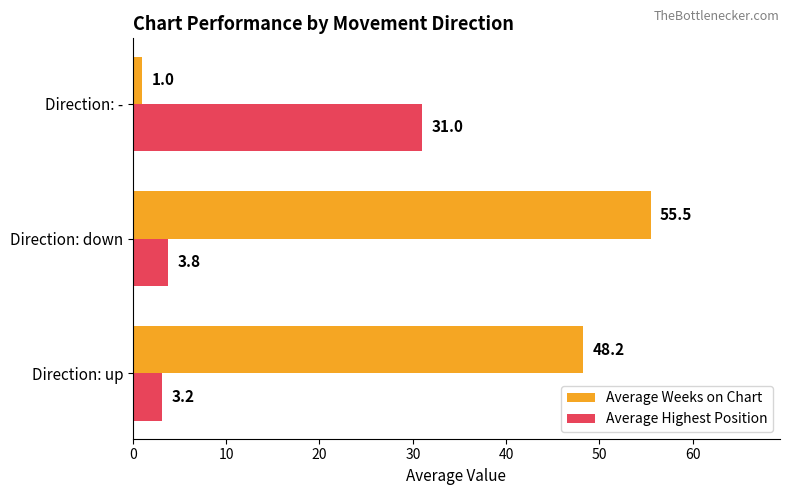

What is the total value across all series at Direction: up?

51.4